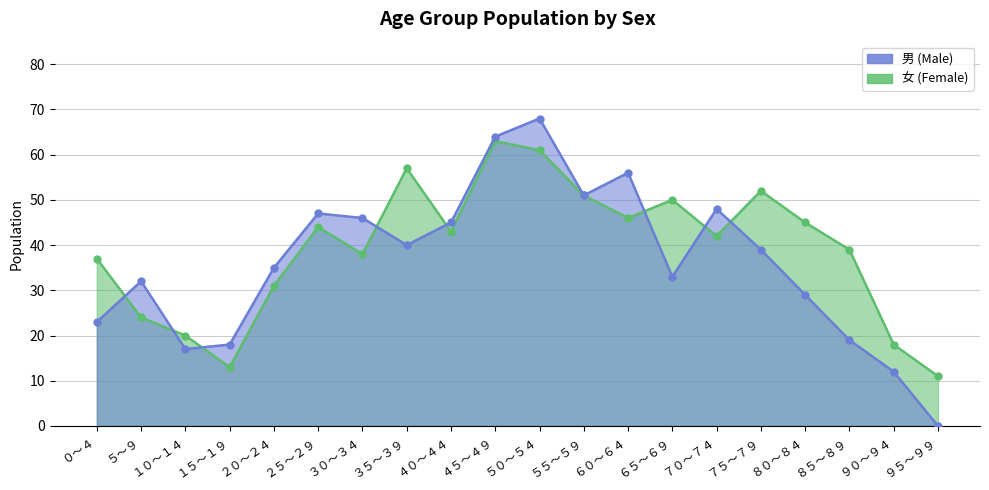

Which series ends up on top after the final intersection of 男 and 女?

女